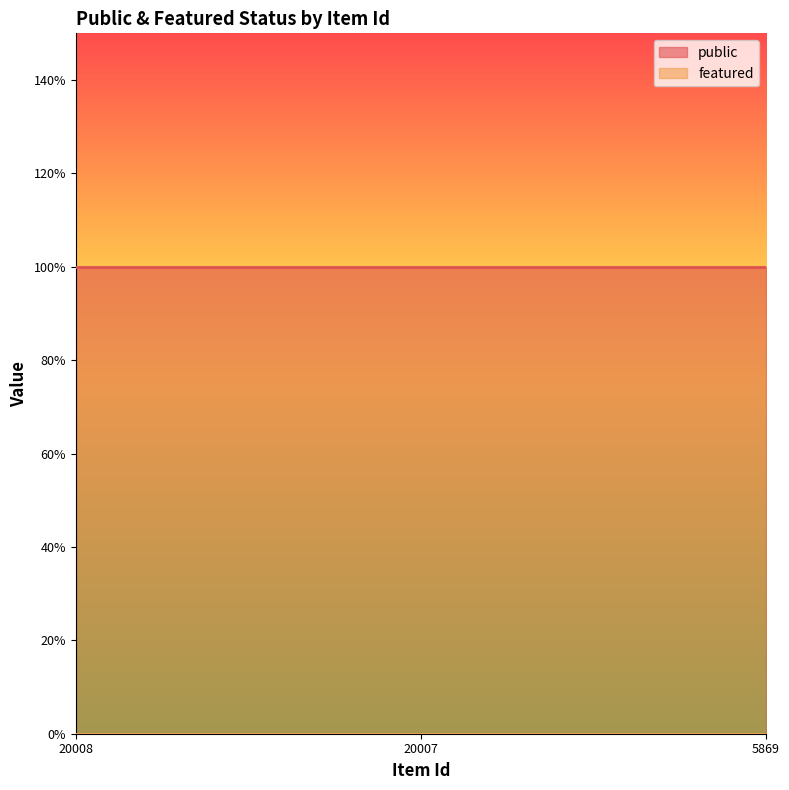

What is the sum of the public values at 20008 and 5869?

2